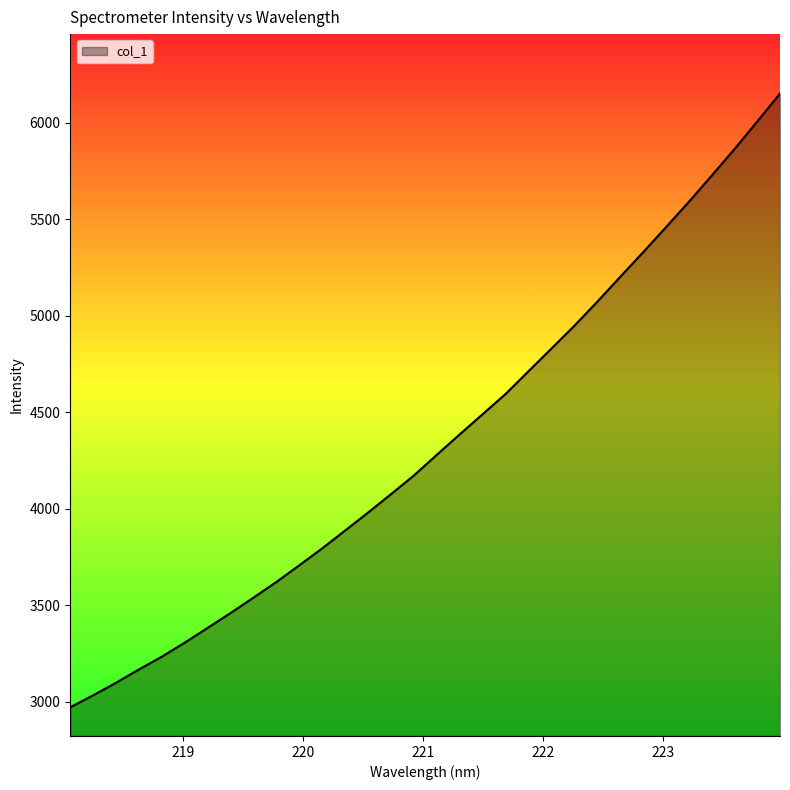

What is the greatest value displayed?

6151.4